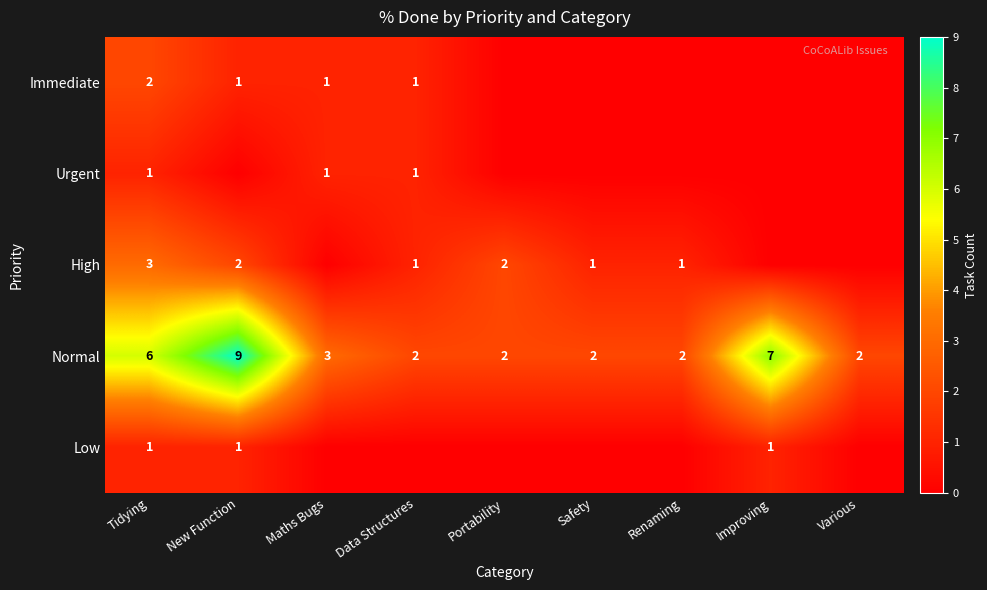

At which category is the sum across all series the highest?

Tidying